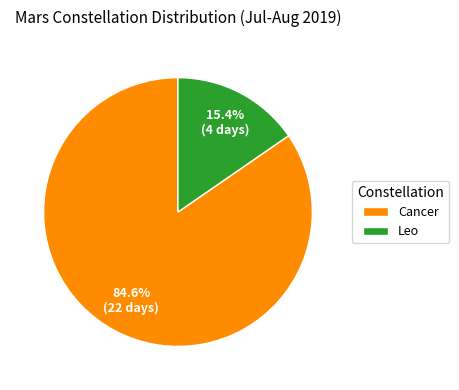

What is the largest slice in the pie chart?

Cancer